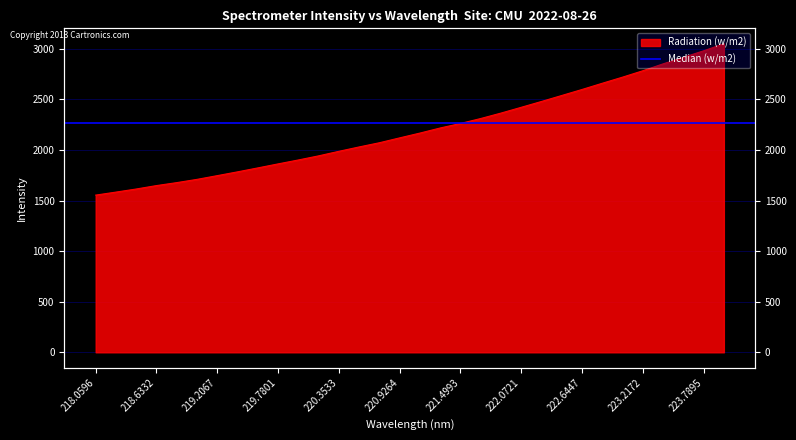

Reading left to right, what are all the values shown in this chart?

1554.1	1583.8	1614.4	1648.2	1677.5	1709.7	1746.5	1784.0	1822.9	1862.6	1901.4	1942.1	1987.0	2030.3	2071.8	2119.9	2167.3	2217.7	2262.2	2311.2	2364.9	2422.2	2479.8	2539.0	2598.3	2659.9	2720.3	2783.4	2851.6	2915.8	2980.7	3050.3